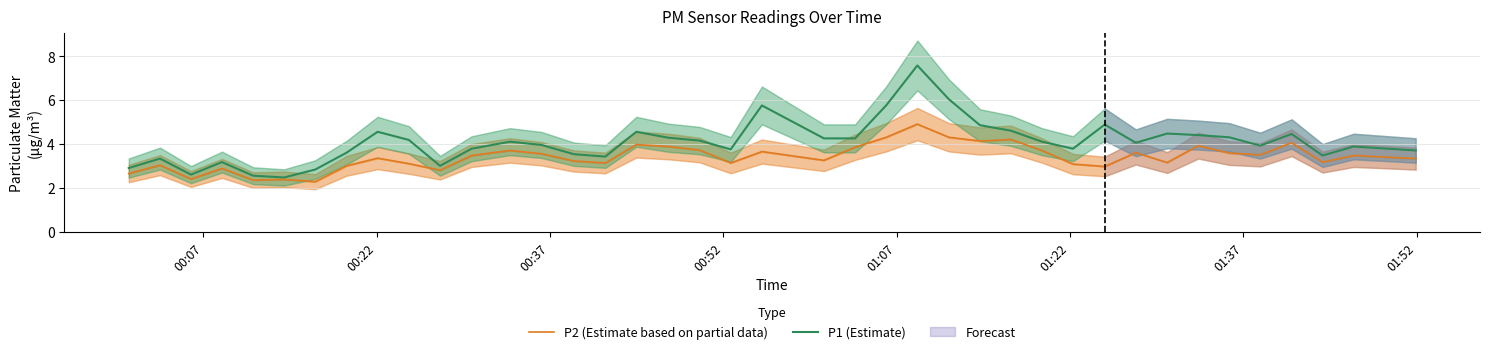

What is the highest value of the P2 (Estimate based on partial data) series?

4.9